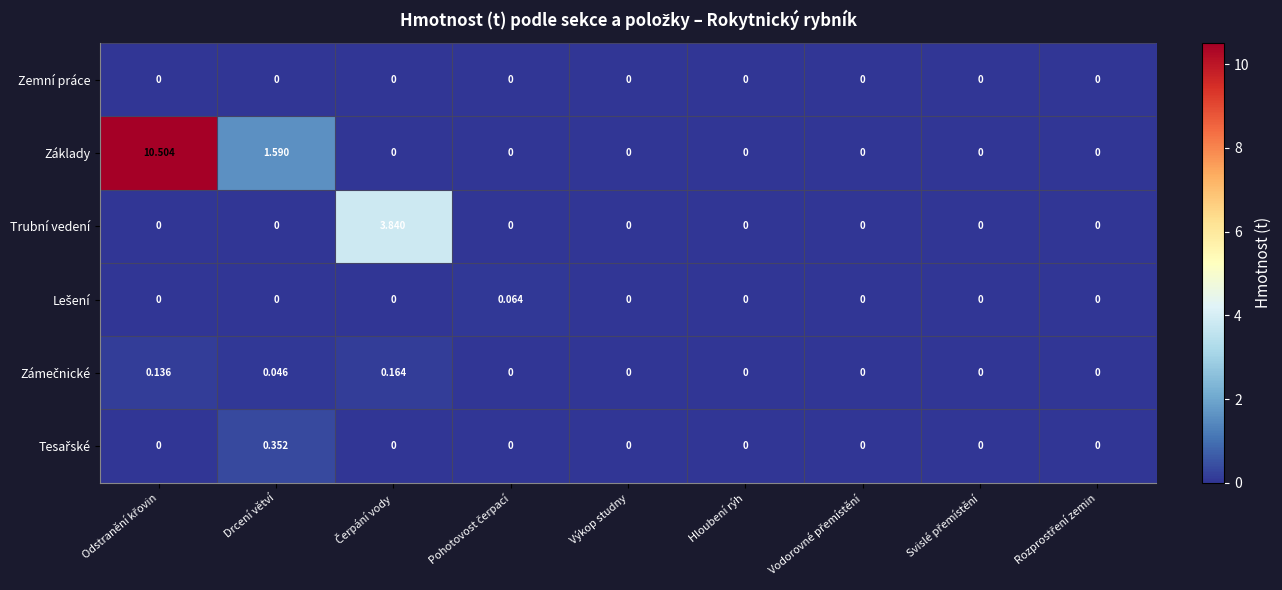

Which series has the largest total across all categories?

Základy